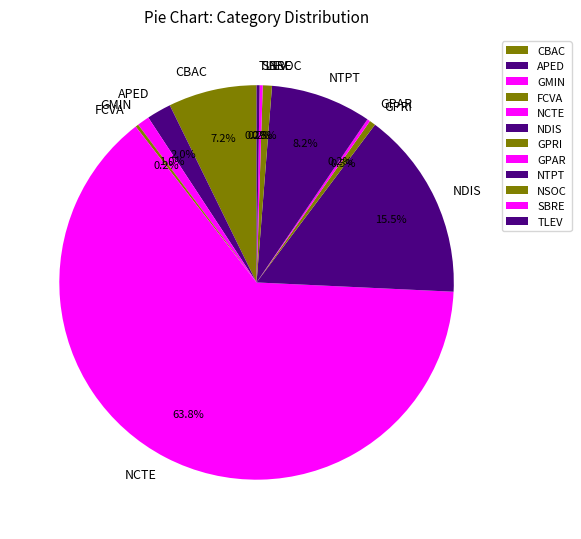

Which slice is the largest?

NCTE